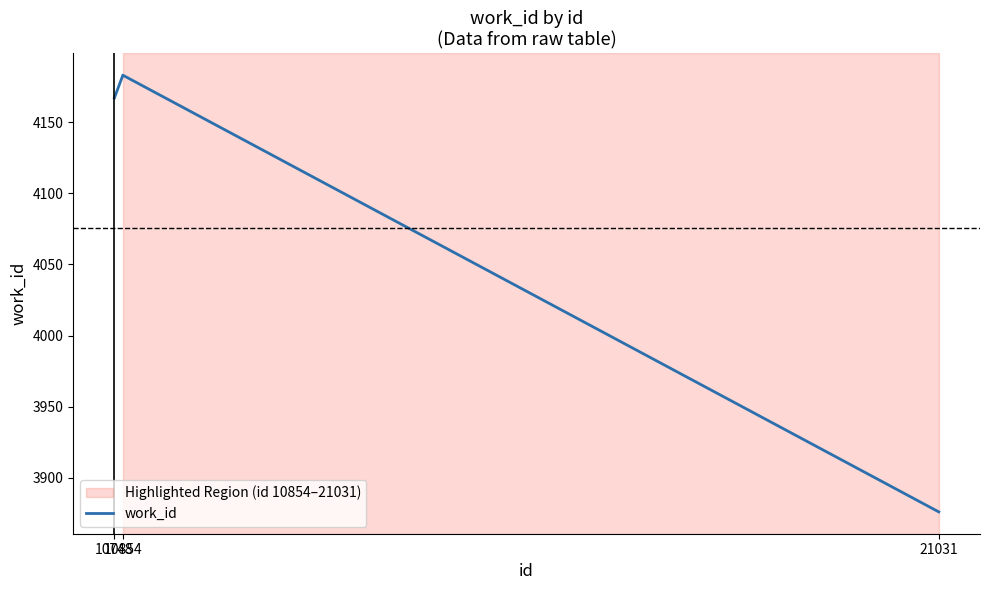

At which category does the chart reach its peak across all series?

10854